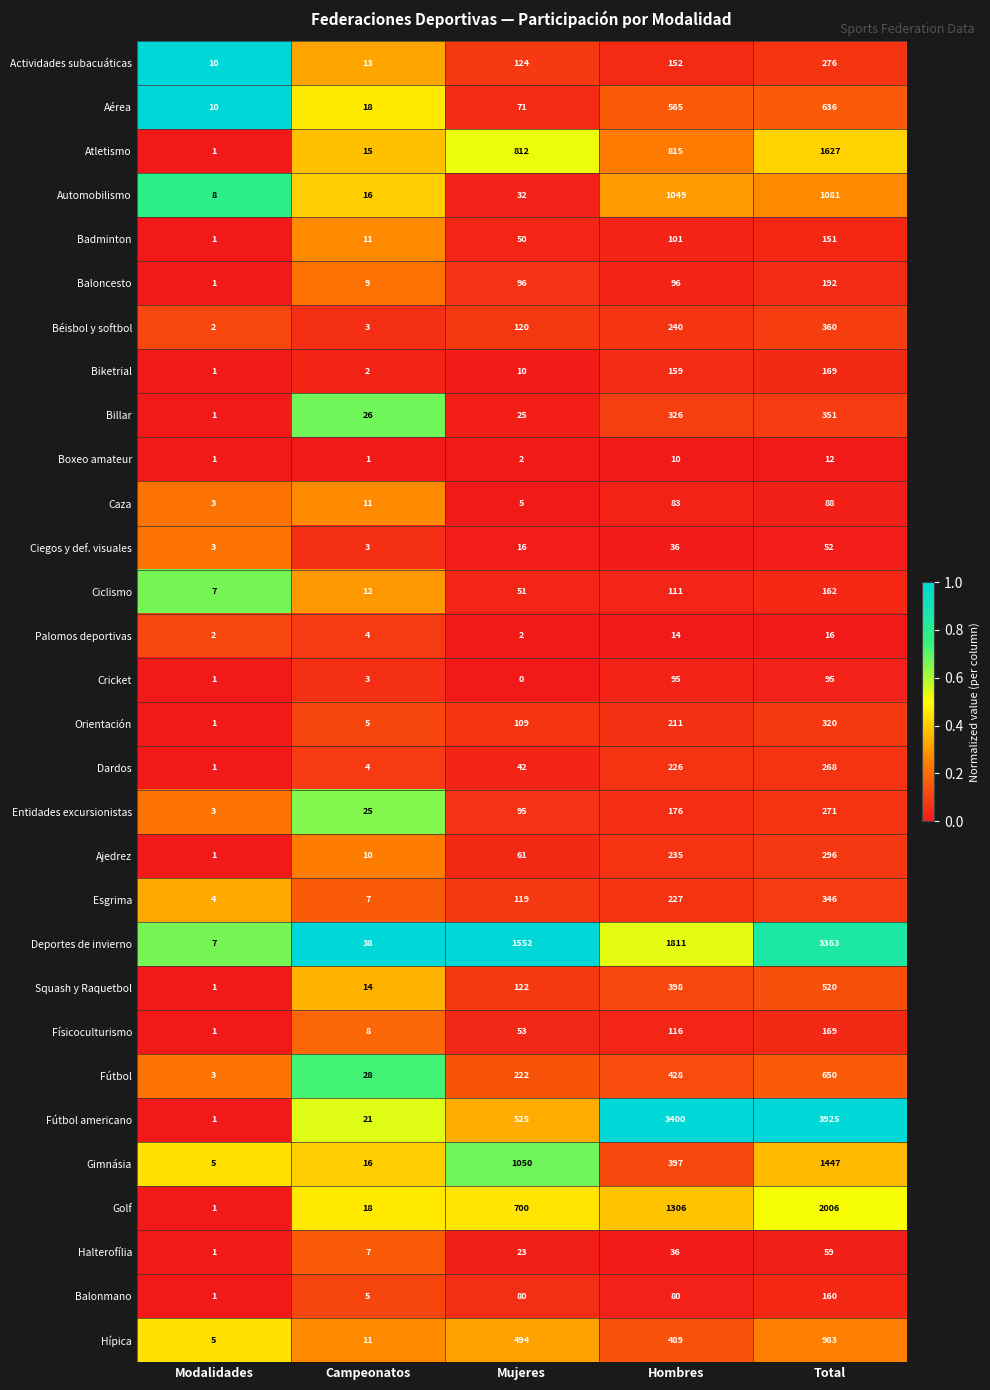

What is the minimum value for Gimnásia?

5